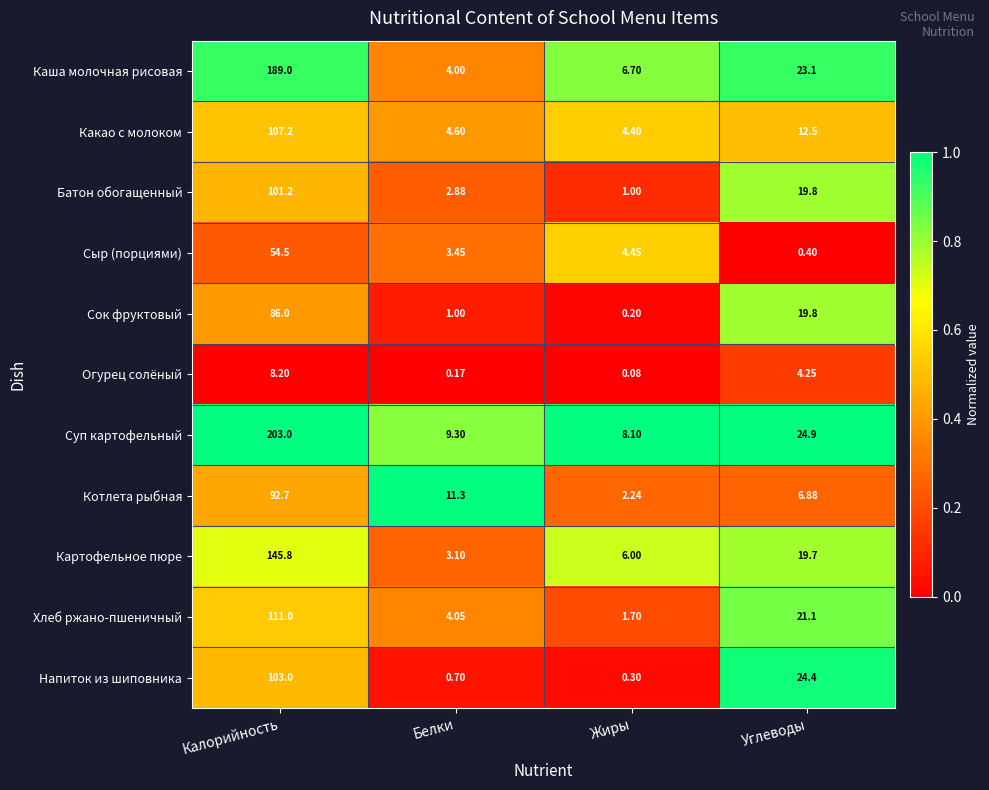

Rank the series at Жиры from lowest to highest value.

Огурец солёный, Сок фруктовый, Напиток из шиповника, Батон обогащенный, Хлеб ржано-пшеничный, Котлета рыбная, Какао с молоком, Сыр (порциями), Картофельное пюре, Каша молочная рисовая, Суп картофельный